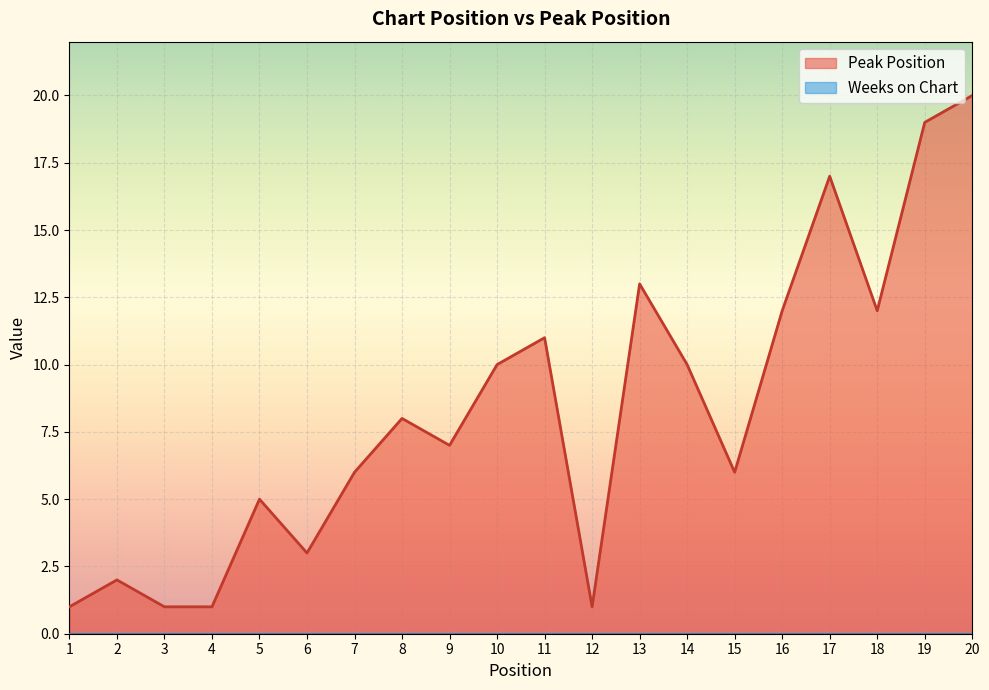

Rank the categories by value from lowest to highest.

1, 3, 4, 12, 2, 6, 5, 7, 15, 9, 8, 10, 14, 11, 16, 18, 13, 17, 19, 20